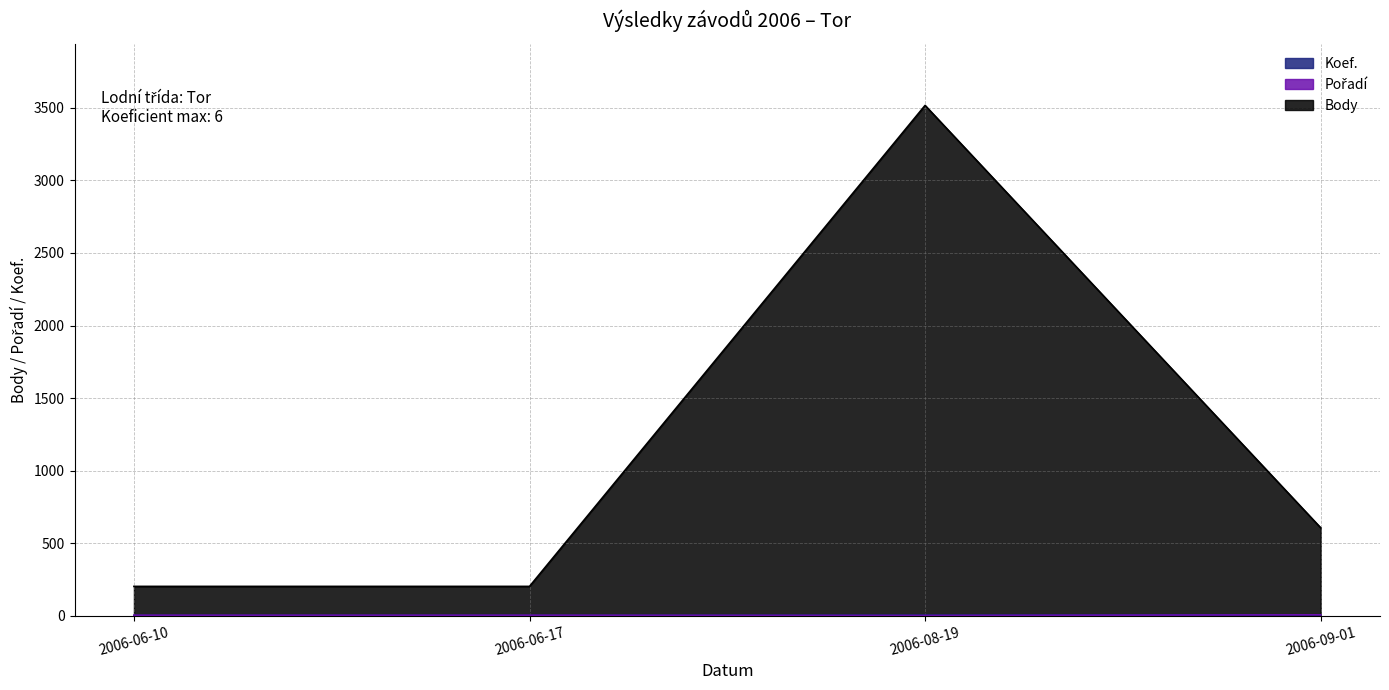

Read the Koef. value at 2006-06-17.

2